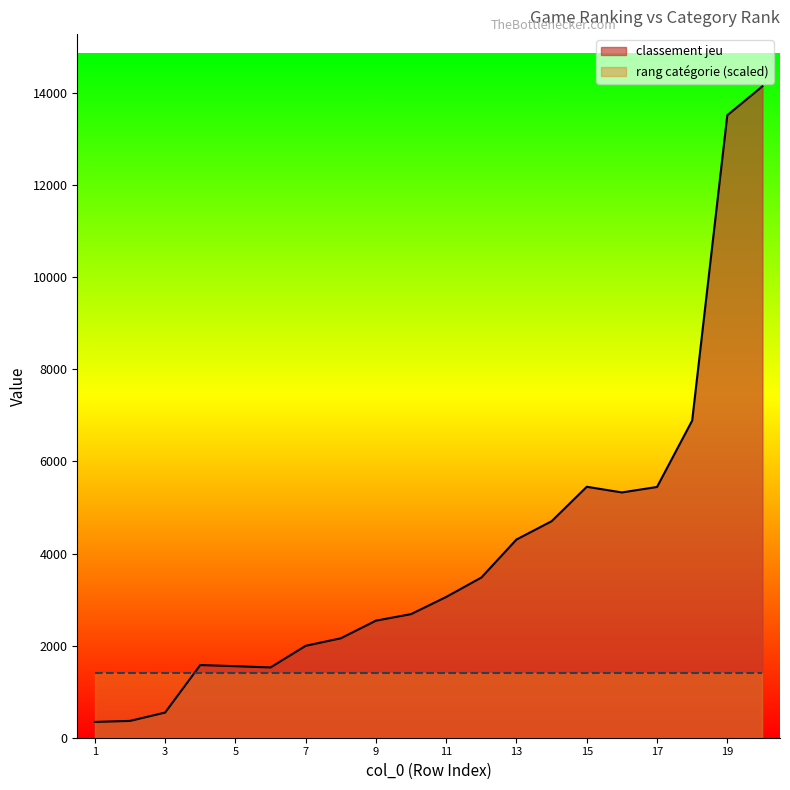

What is the average value?

4080